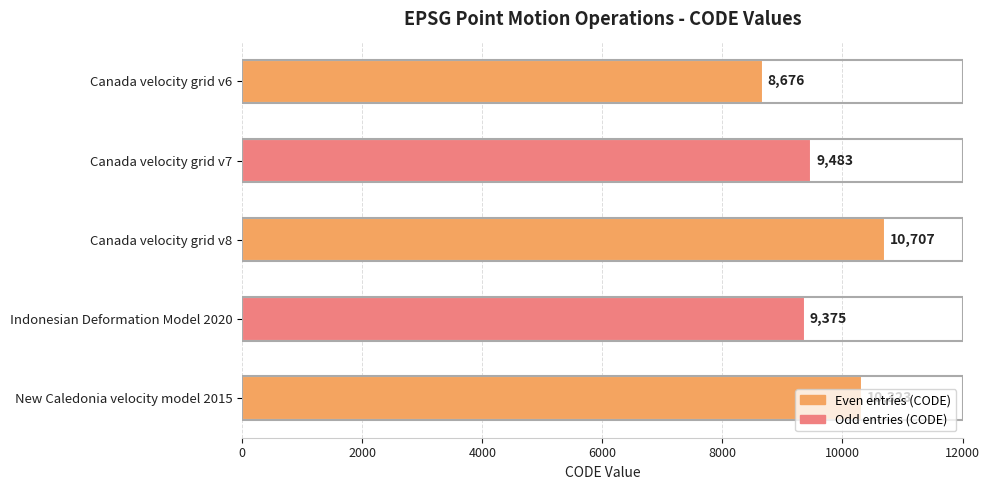

Between Canada velocity grid v6 and New Caledonia velocity model 2015, which is larger?

New Caledonia velocity model 2015